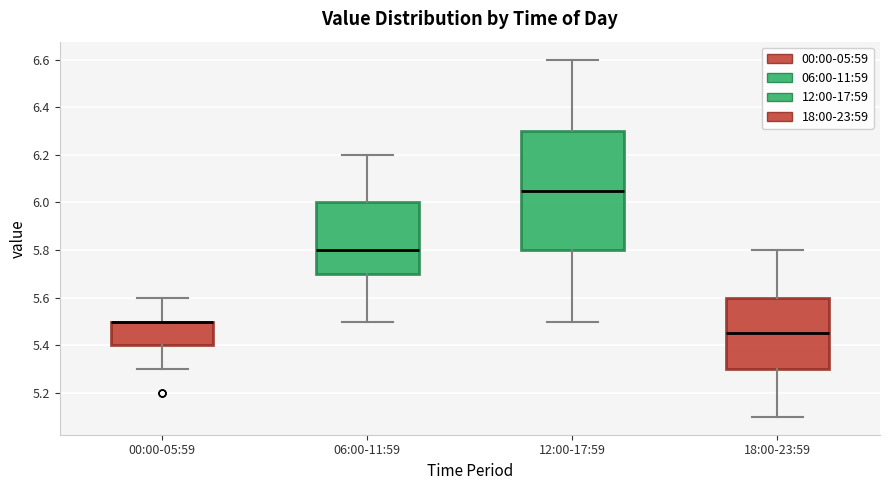

Reading left to right, transcribe this box plot: for each box, give where its median line is, the range the box spans, and where its two whiskers end, as read against the y-axis. The values are not printed on the chart, so give them approximately, as read against the axis.

00:00-05:59: median 5.50 (drawn on the box's upper edge), box 5.40 to 5.50, whiskers 5.30 to 5.60
06:00-11:59: median 5.80, box 5.70 to 6.00, whiskers 5.50 to 6.20
12:00-17:59: median 6.06, box 5.80 to 6.30, whiskers 5.50 to 6.60
18:00-23:59: median 5.46, box 5.30 to 5.60, whiskers 5.10 to 5.80